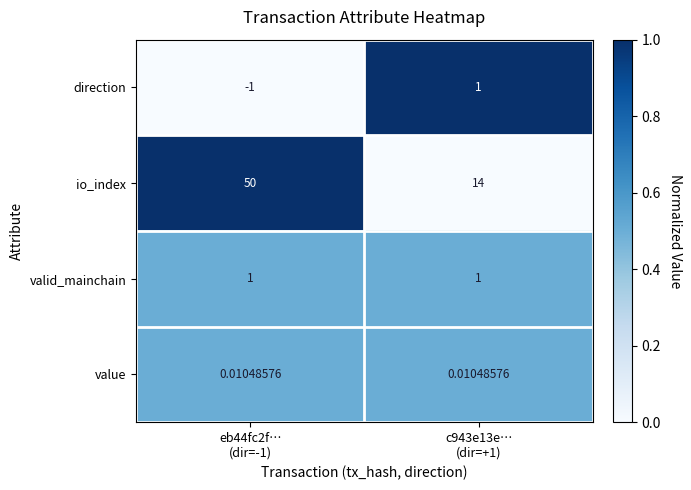

How many categories are shown in the chart?

2